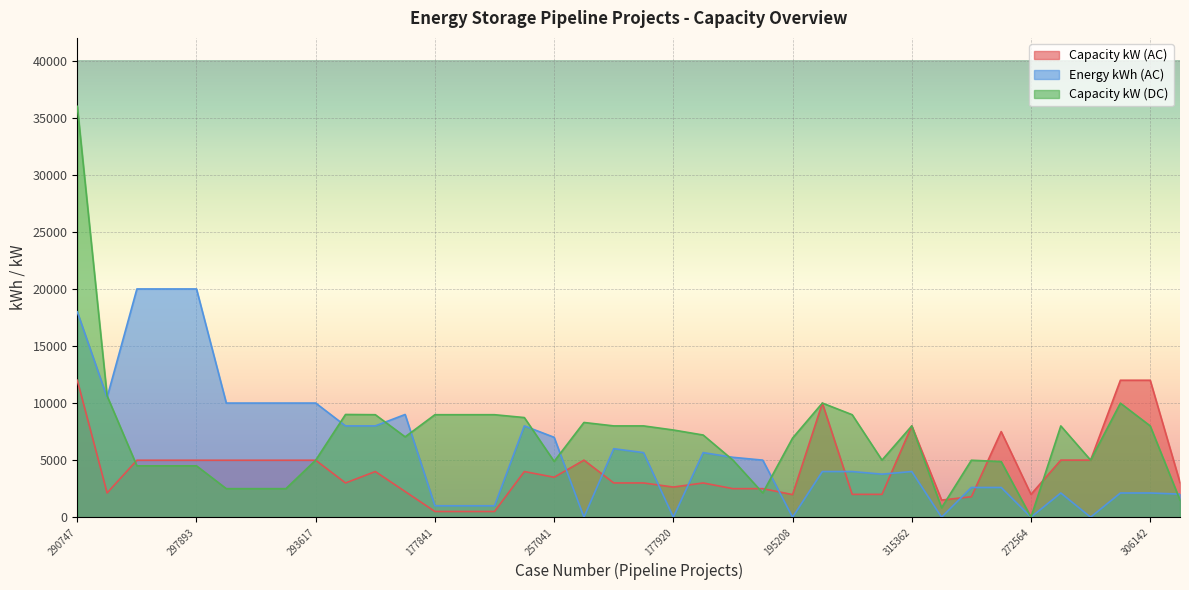

Reading left to right, extract all data points from this chart.

Capacity kW (AC): 12000	2125	4990	4990	4990	4990	4990	4990	4990	3000	4000	2250	500	500	500	4000	3500	5000	3000	3000	2640	3000	2500	2500	1980	9992	2000	2000	7998	1500	1790	7500	2000	5000	5000	12000	12000	3034
Energy kWh (AC): 18000	10500	20000	20000	20000	10000	10000	10000	10000	8000	8000	9000	1000	1000	1000	8000	7000	0	6000	5658	0	5658	5246	5000	0	4000	4000	3772	4000	0	2604	2604	0	2120	0	2120	2120	2023
Capacity kW (DC): 36000	10630	4500	4500	4500	2500	2500	2500	5000	9000	8980	7040	8980	8980	8980	8730	4890	8300	7999	7999	7640	7200	5000	2125	6930	10000	8980	5000	7998	829	4990	4875	0	7998	5000	9992	7998	1500